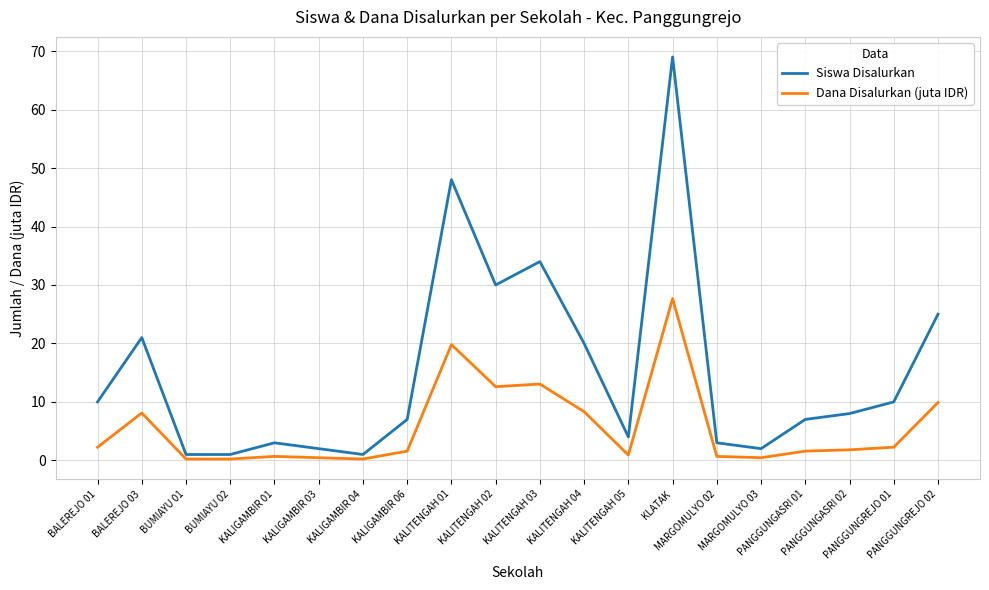

What is the difference between the maximum and minimum values in the Siswa Disalurkan series?

68.0